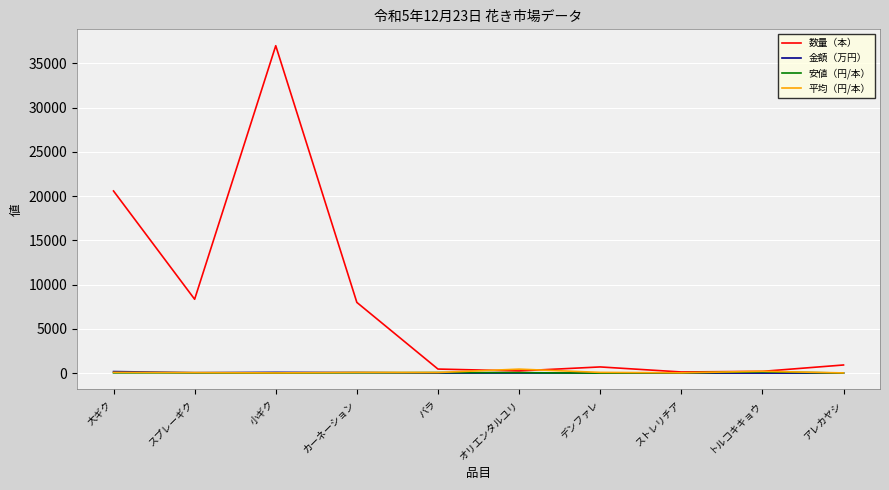

What is the approximate value of 安値（円/本） at スプレーギク?

33.0